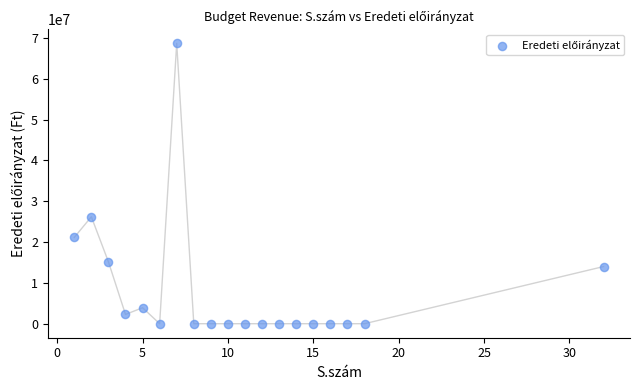

What is the range of Y values (max minus min)?

68687683